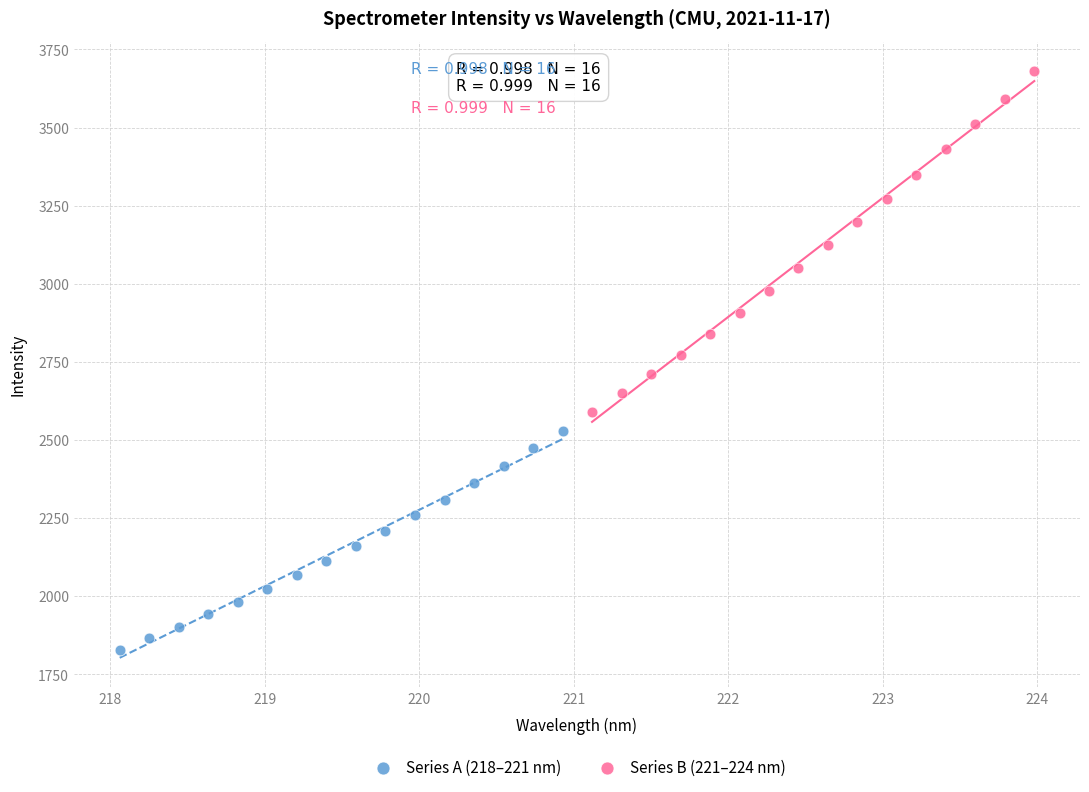

Which series has the largest Y range (max minus min)?

Series B (221–224 nm)